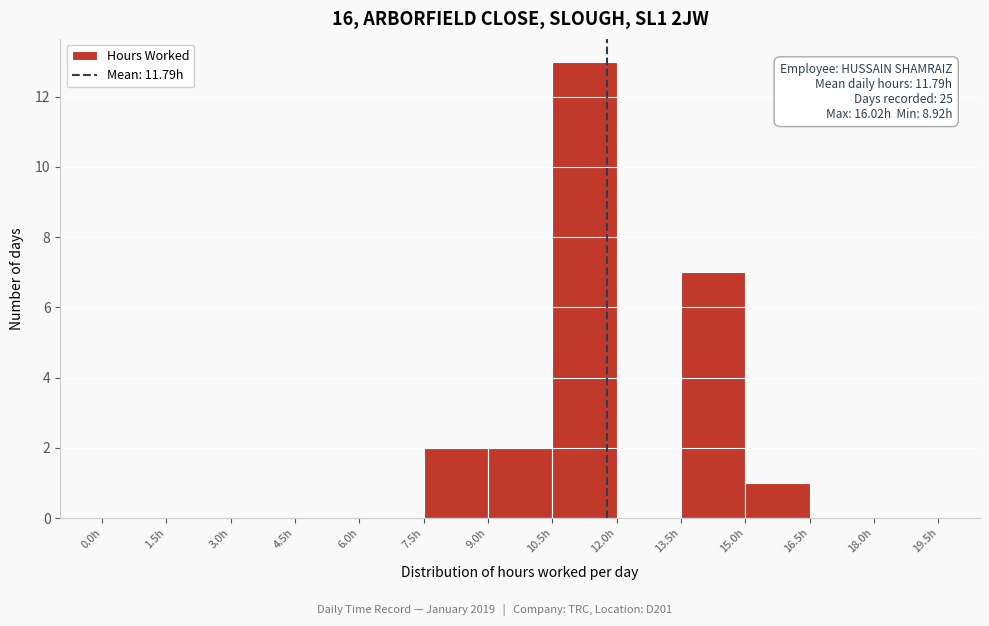

Which range on the x-axis has the tallest bar?

10.5 to 12.0